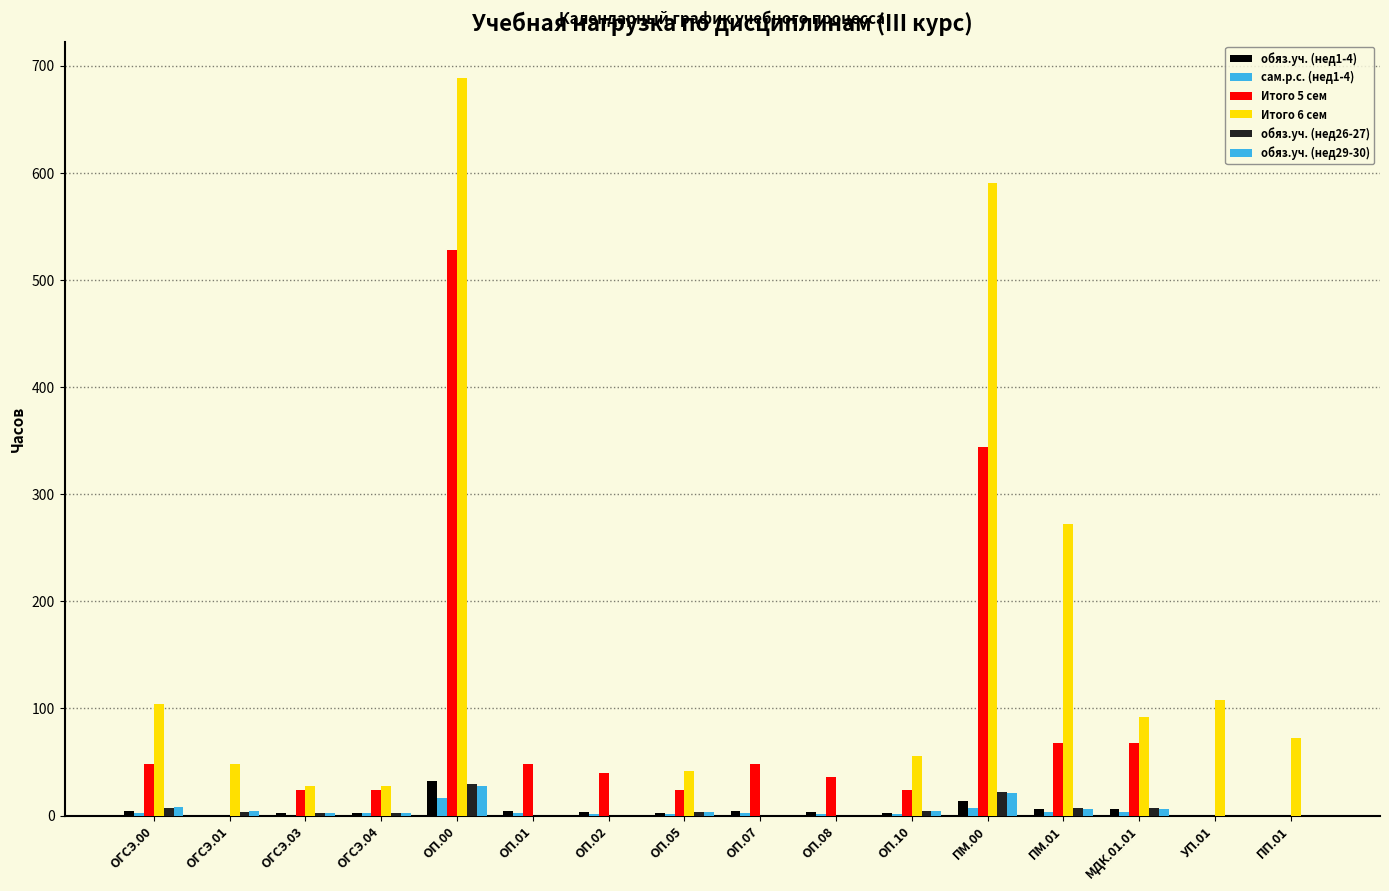

The обяз.уч. (нед26-27) series shows 0.0 at ПП.01. True or false?

True